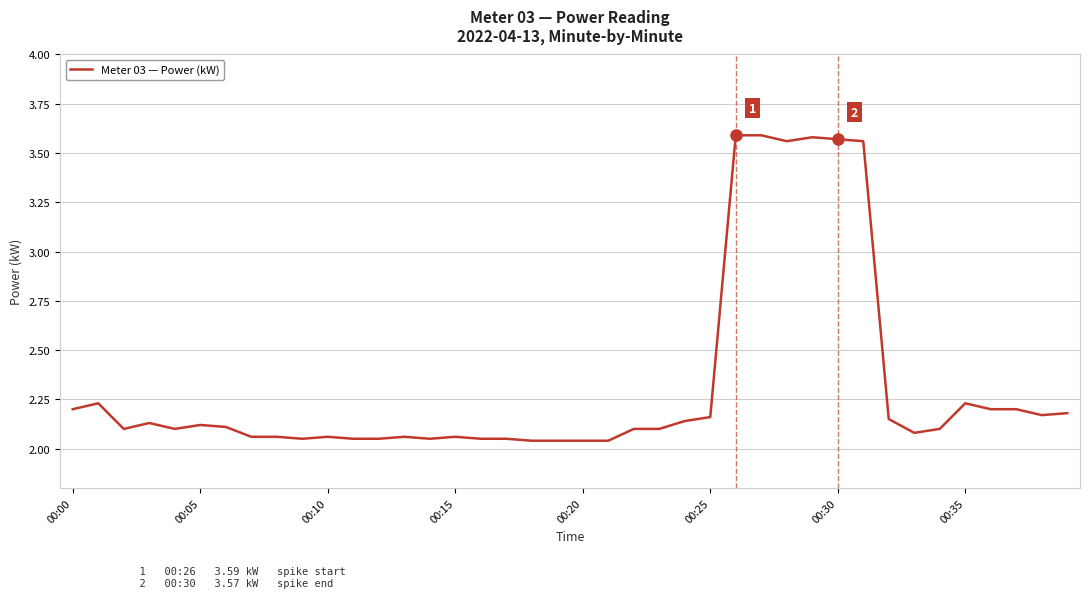

Is this an area chart (filled region under the line)?

No